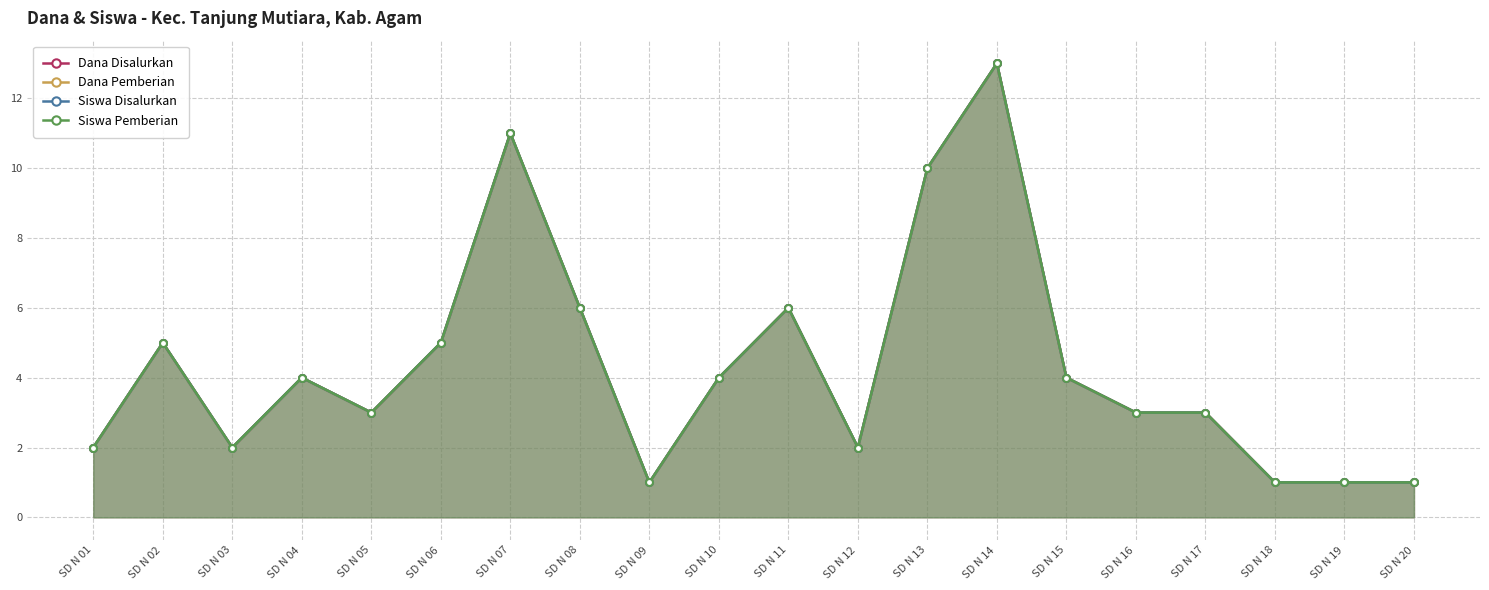

What is the sum of the Dana Disalurkan values at SD N 02 and SD N 12?

7